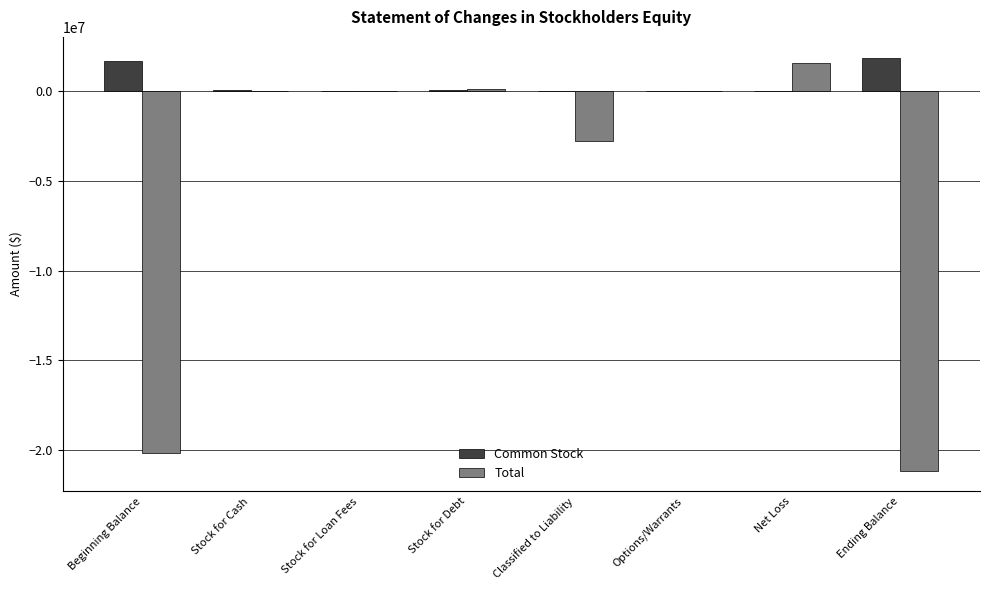

What is the sum of the Common Stock values at Stock for Cash and Ending Balance?

1979434